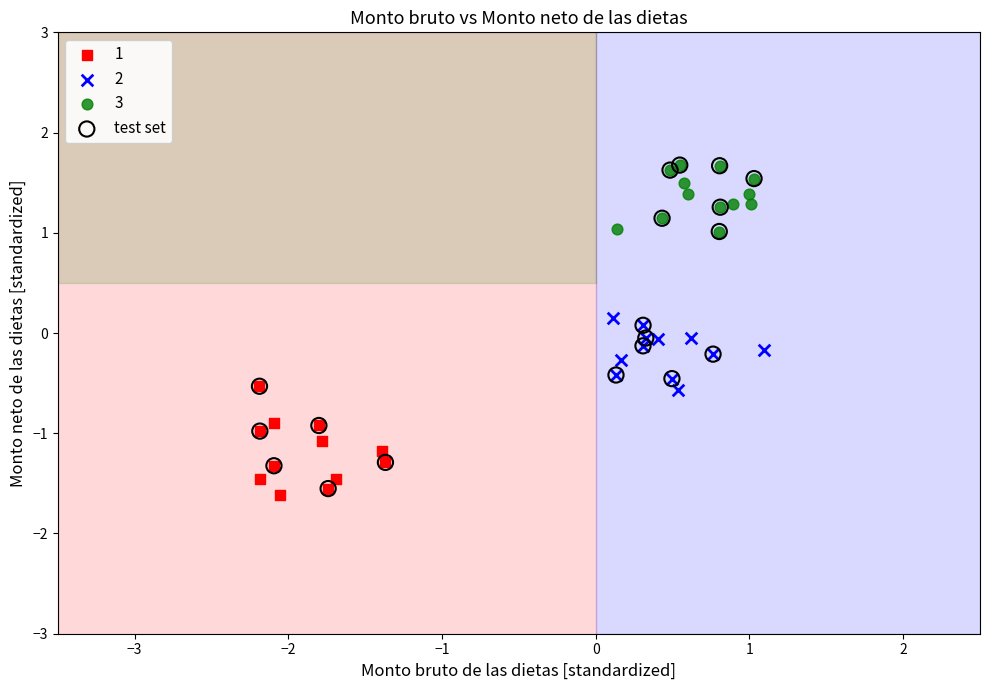

Which series has the widest spread of Y values?

test set